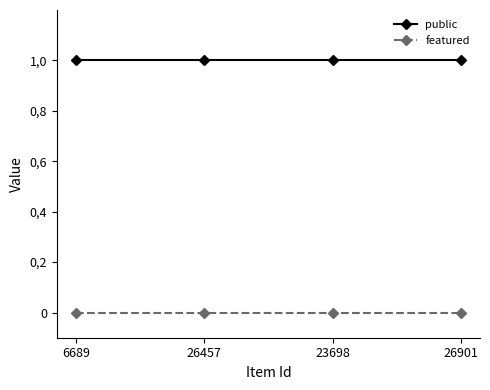

Which category has the highest value across all series?

6689